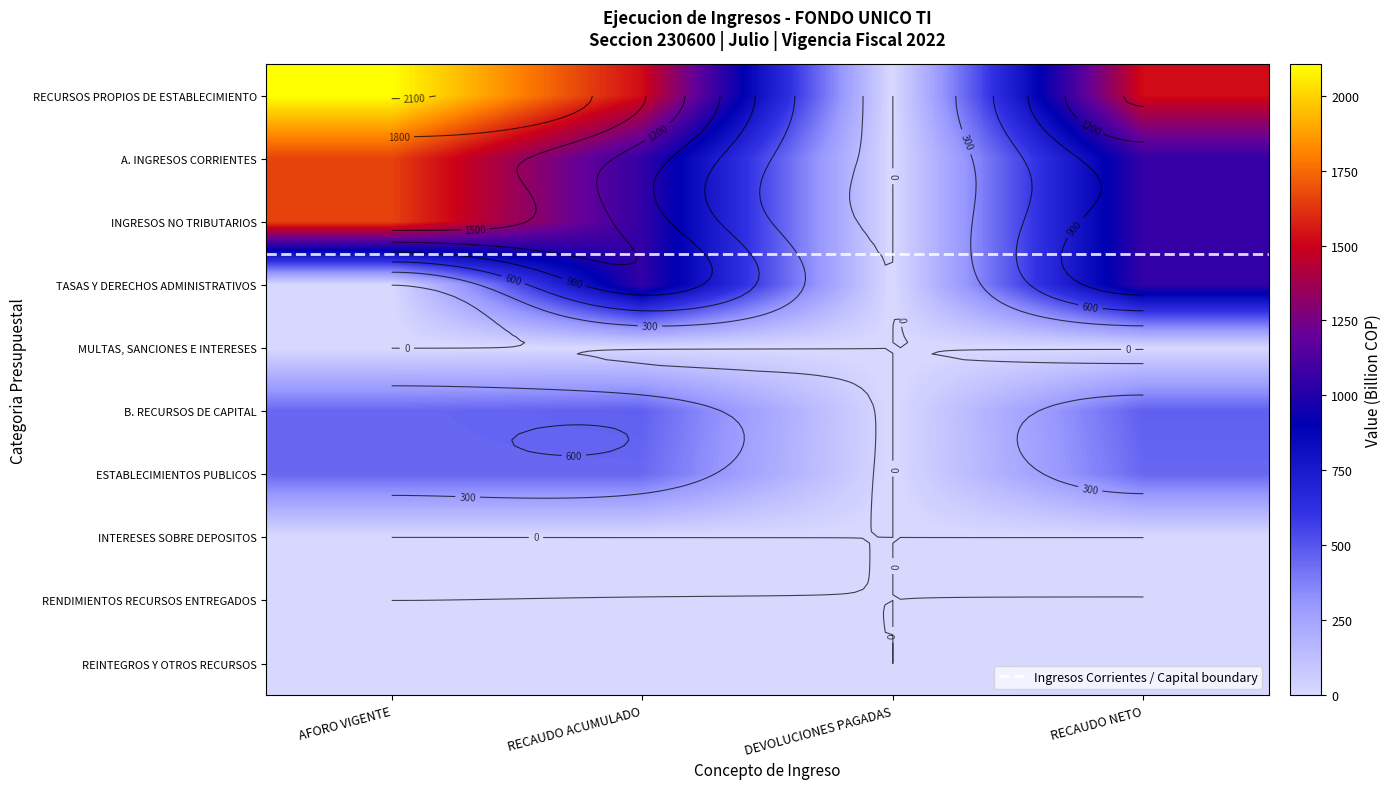

What is the highest value of the INTERESES SOBRE DEPOSITOS series?

0.6